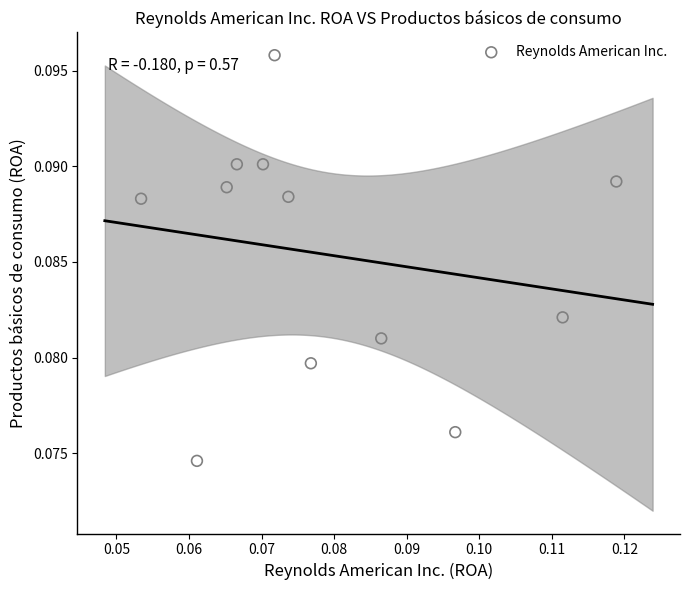

Count the number of points in this scatter plot.

12